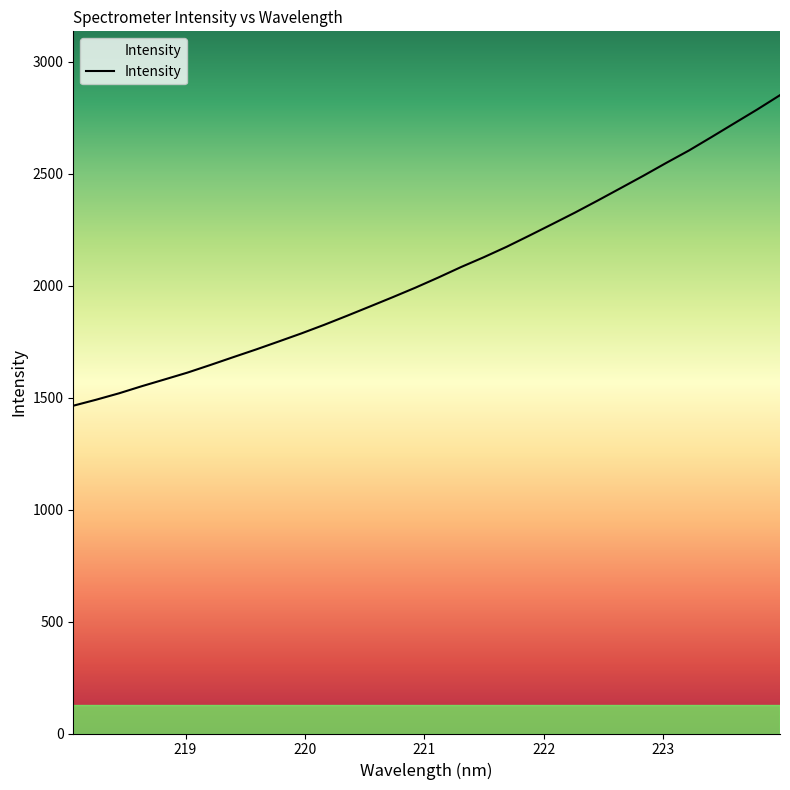

What is the smallest value displayed?

1463.9